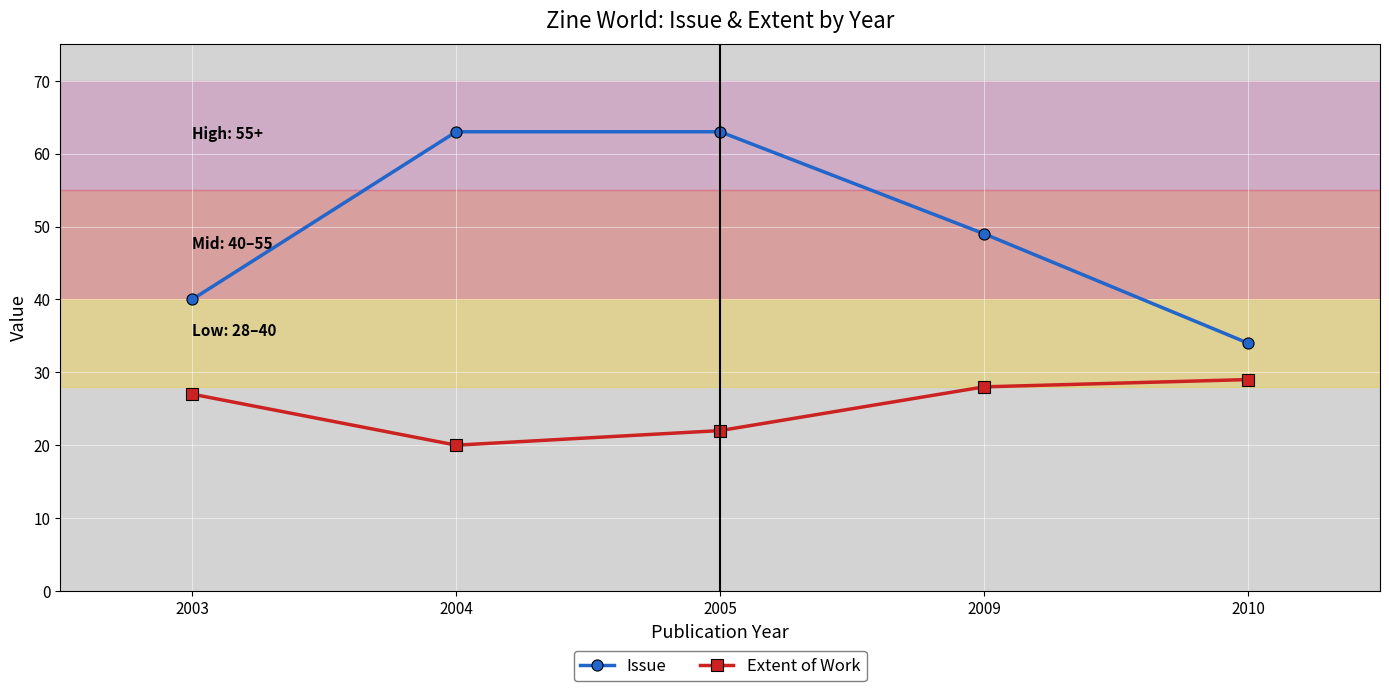

The value of Issue at 2009 is 23. True or false?

False